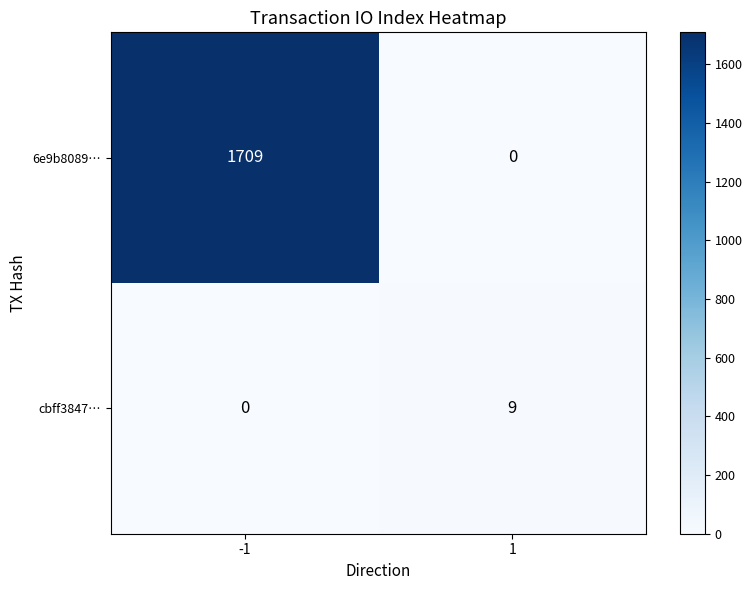

What is the sum of all cbff3847… values?

9